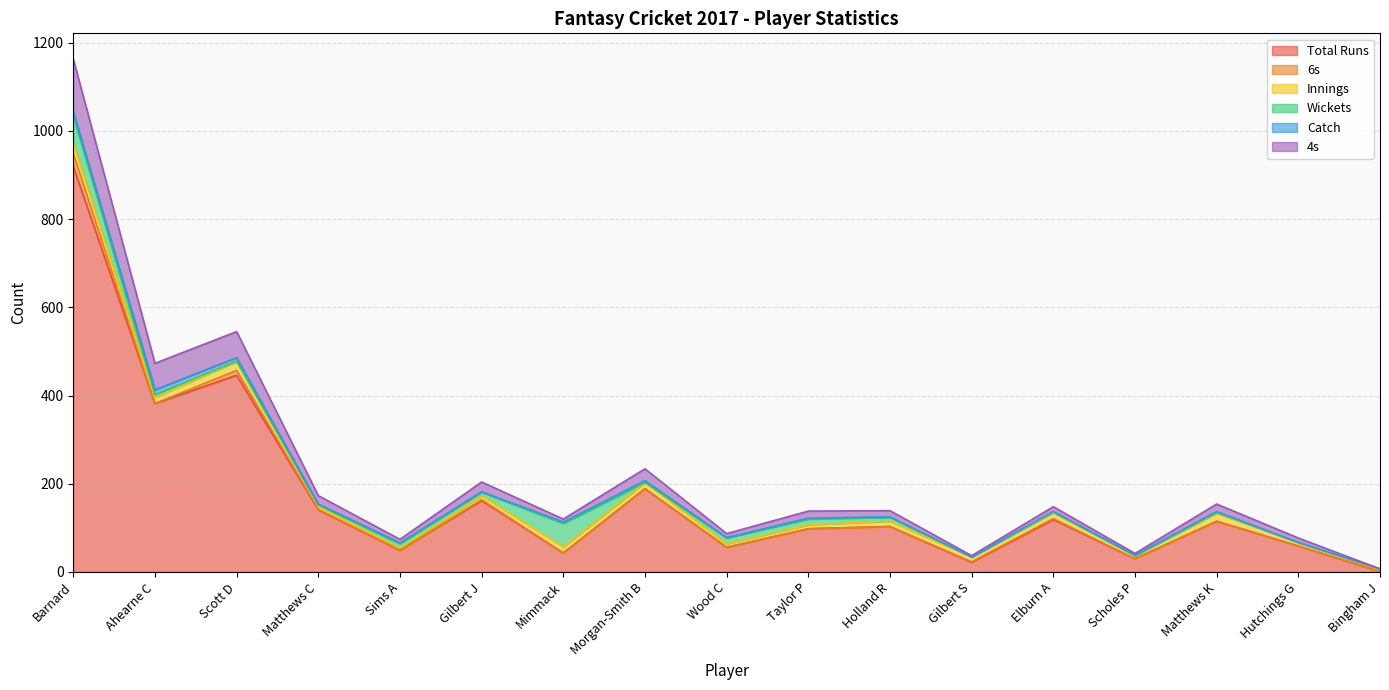

What is the total value across all series at Elburn A?

148